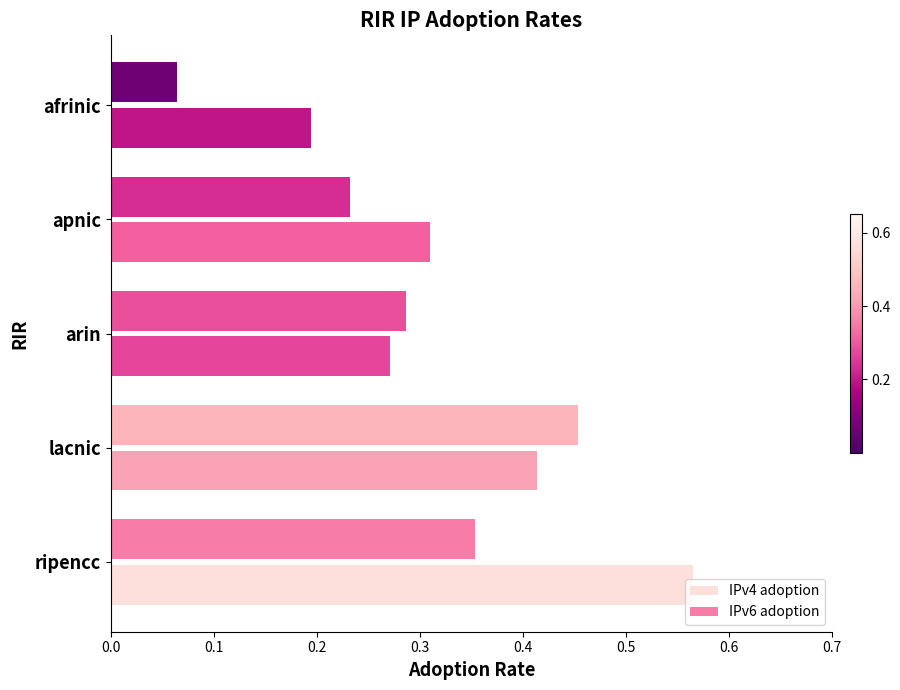

What are all the series names shown in the legend?

IPv4 adoption, IPv6 adoption